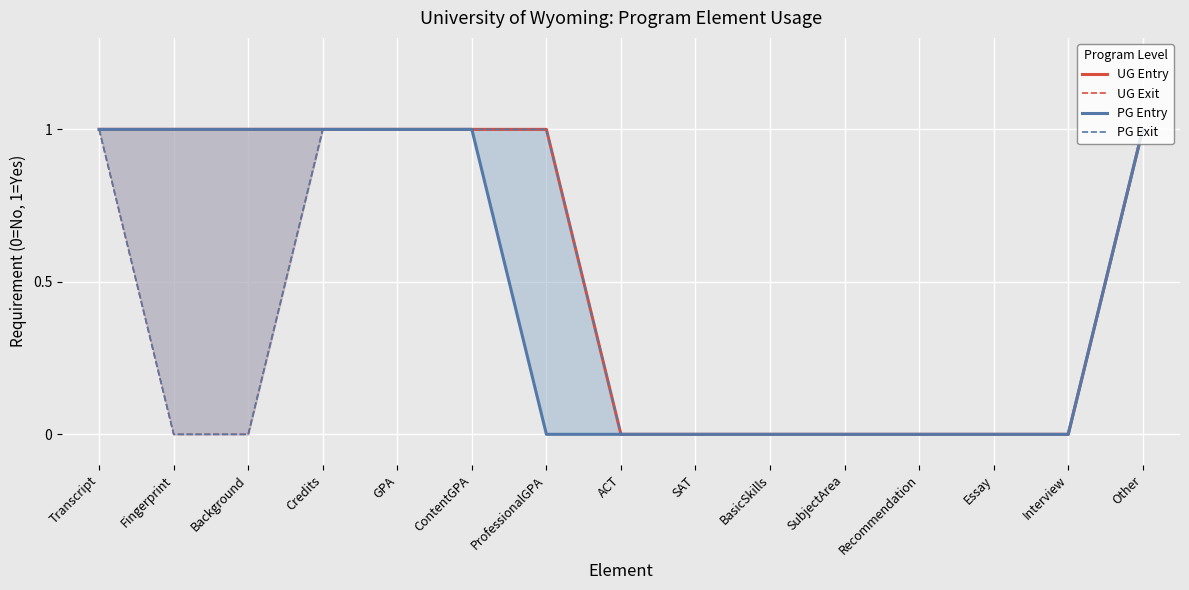

Rank the series by their maximum value, from lowest to highest.

UG Entry, UG Exit, PG Entry, PG Exit